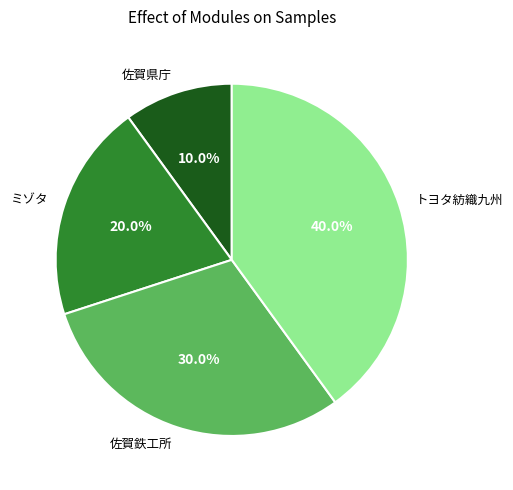

Rank the categories by value from highest to lowest.

トヨタ紡織九州, 佐賀鉄工所, ミゾタ, 佐賀県庁